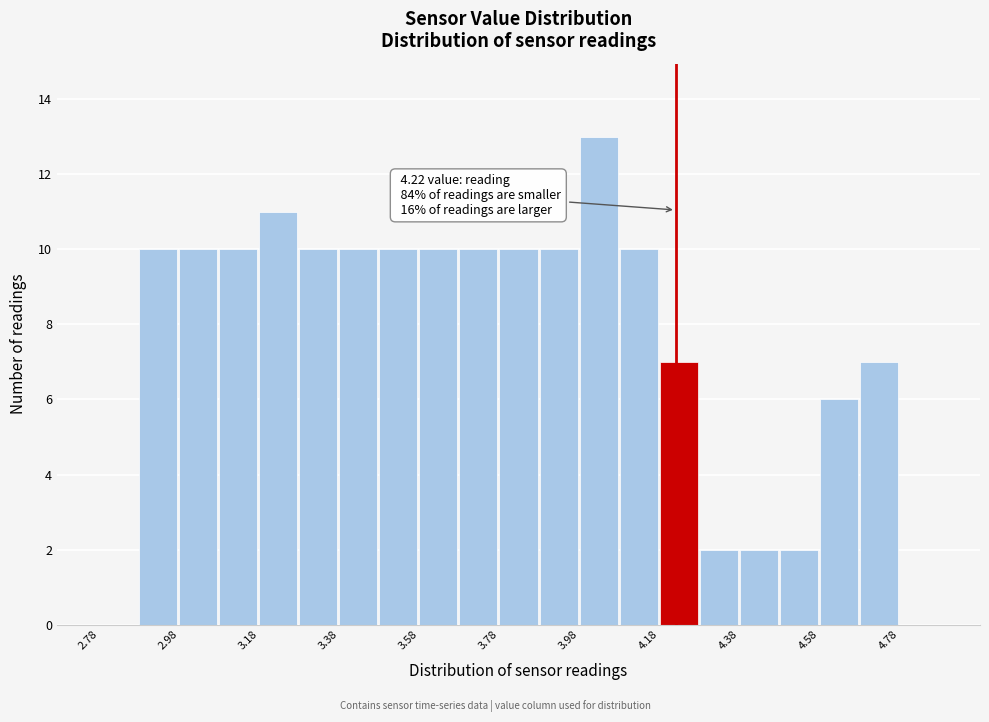

Which range on the x-axis has the tallest bar?

3.98 to 4.08